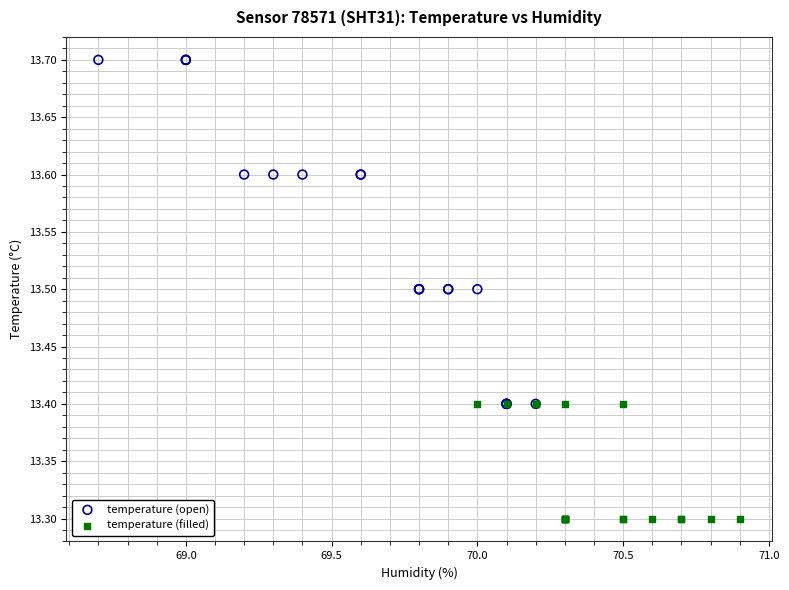

Which series contains the highest Y value?

temperature (open)